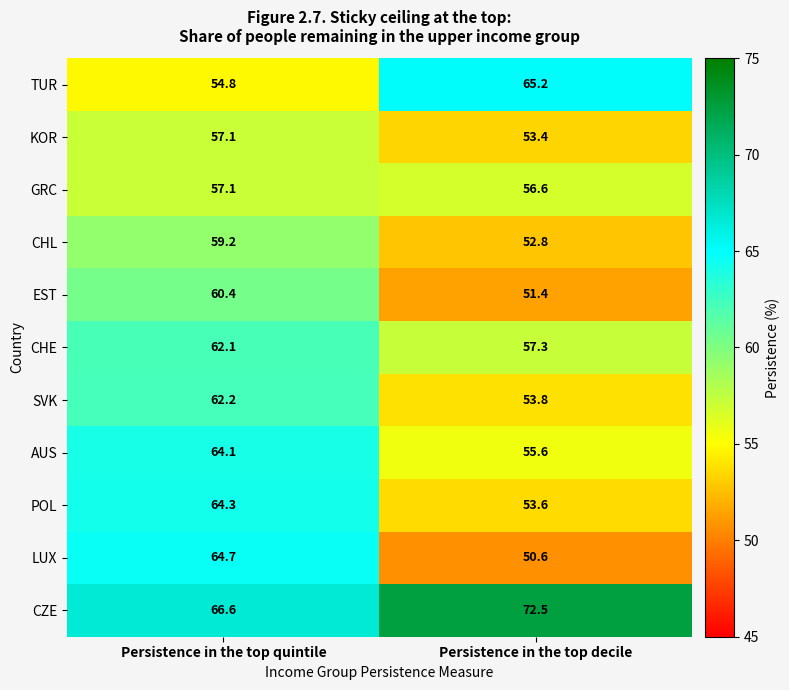

What is the spread (max minus min) of values at Persistence in the top decile?

21.9